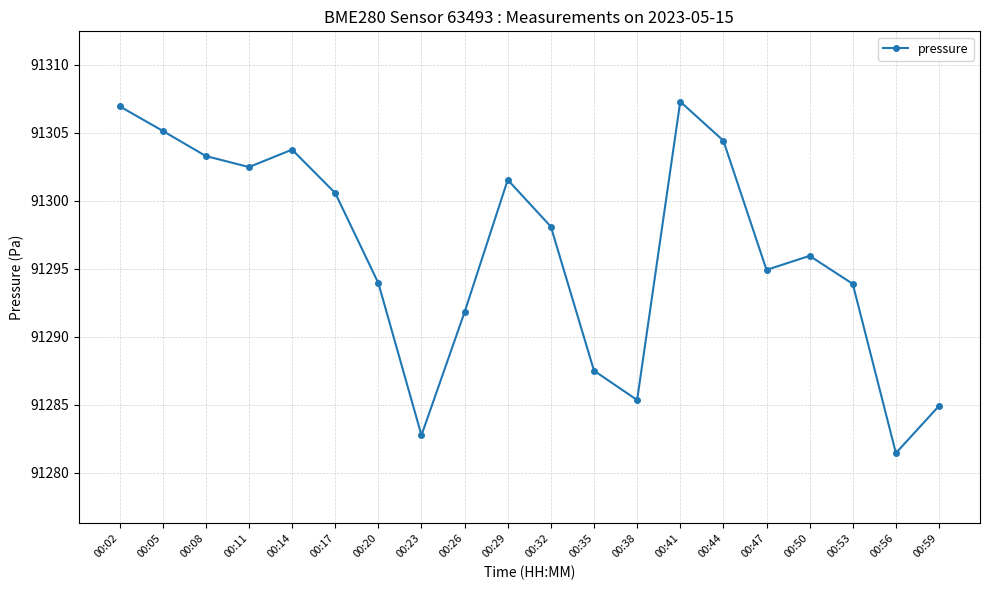

What is the smallest value displayed?

91281.4